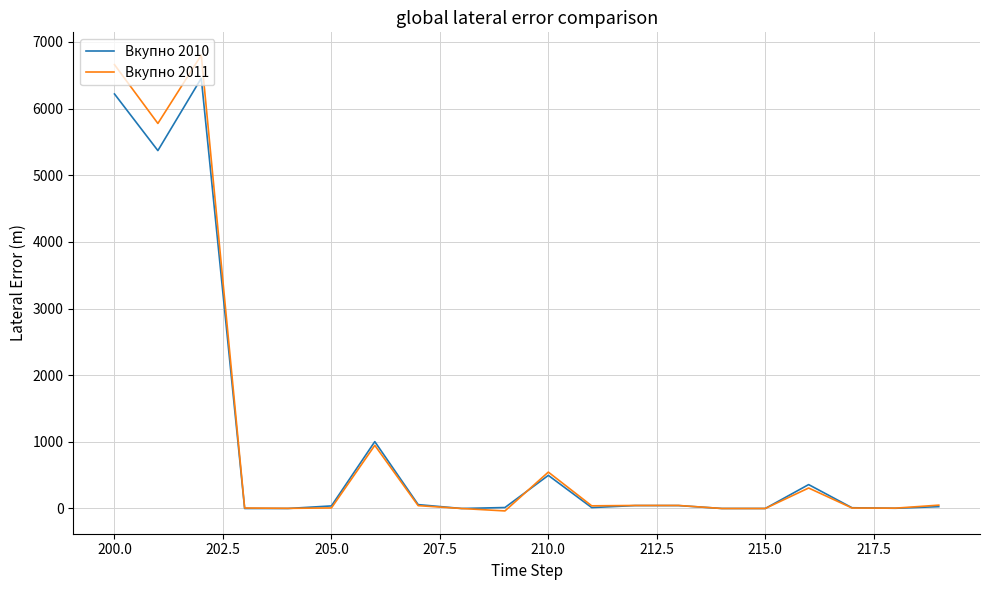

How many values in the Вкупно 2011 series are below 42?

10